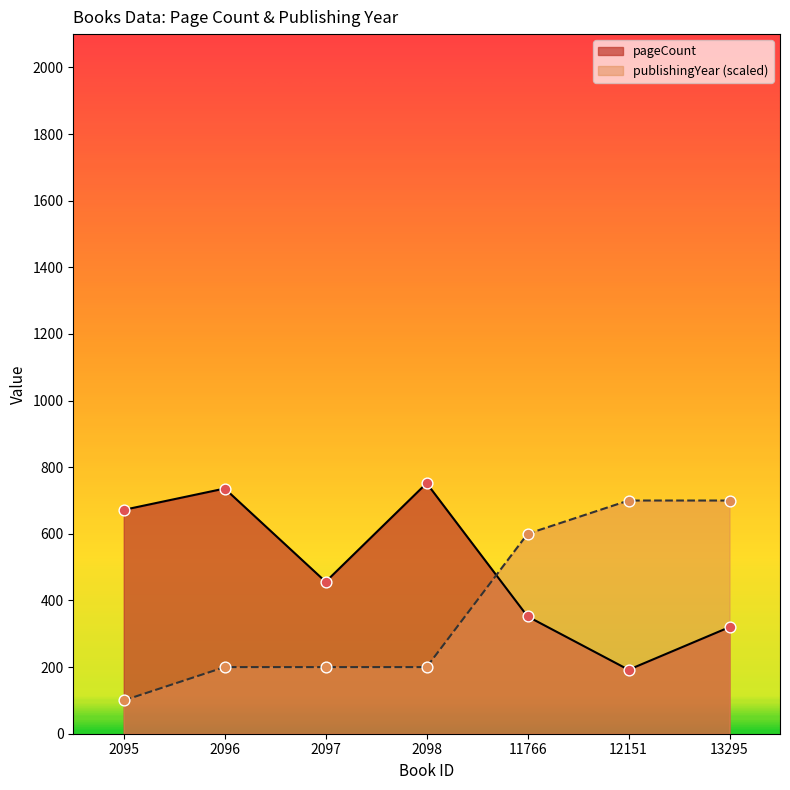

Is the value of publishingYear at 13295 greater than the value of pageCount at 2096?

No